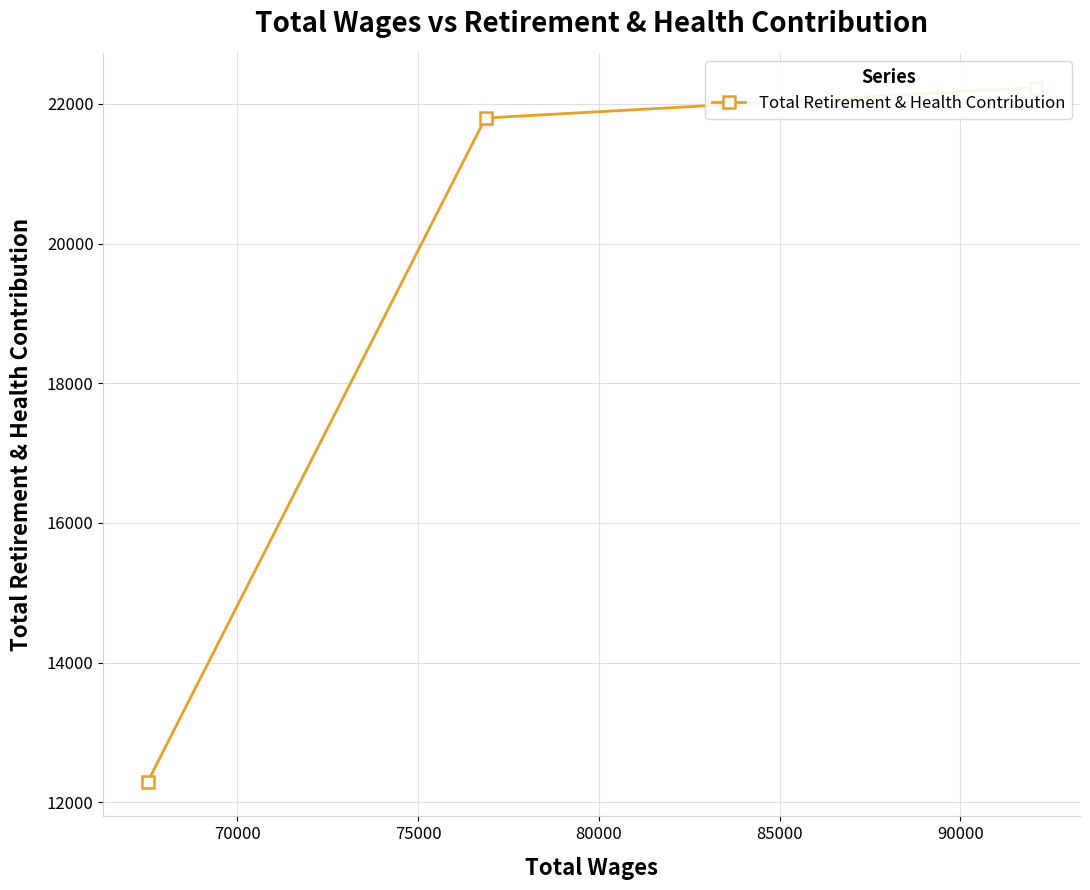

Count the number of data series in this chart.

1